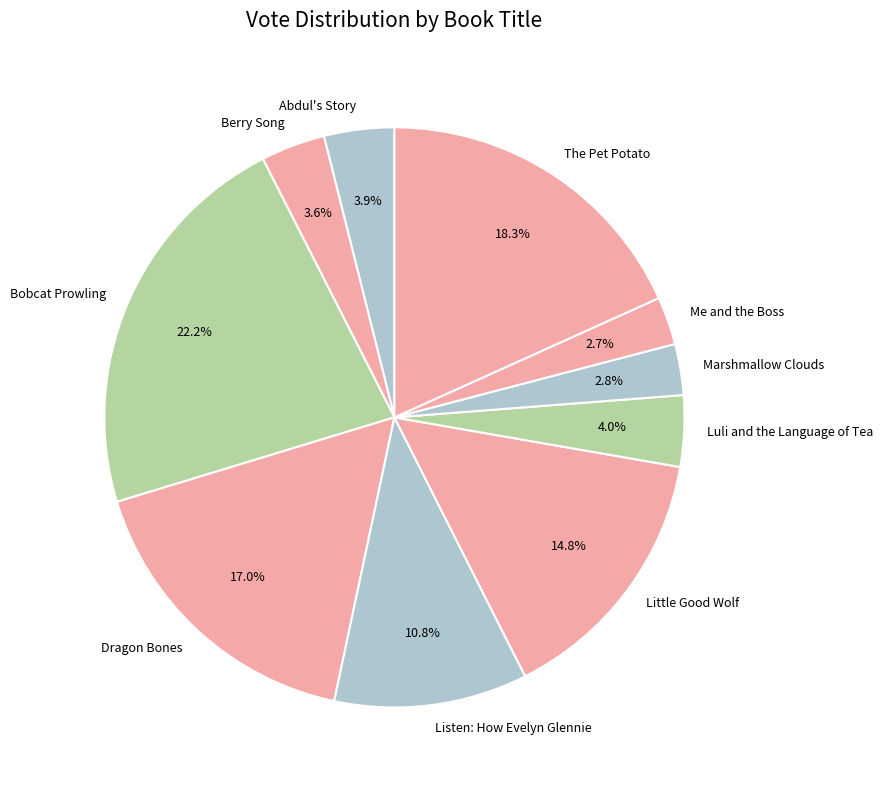

Is Dragon Bones the majority of the pie?

No